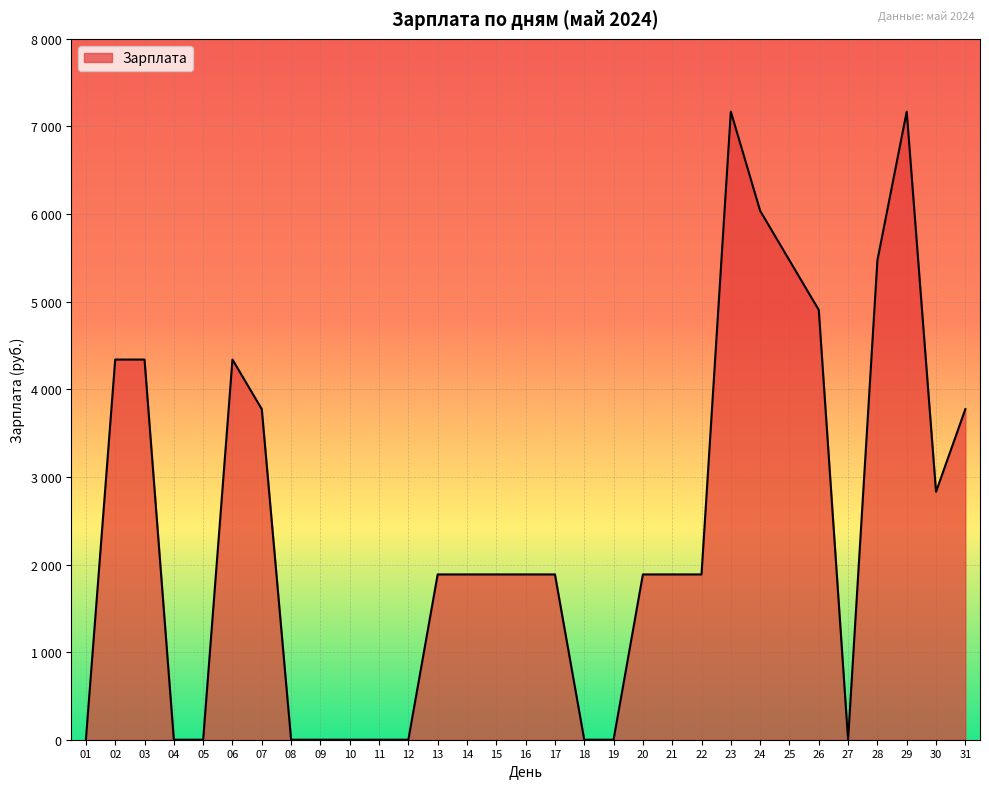

Reading left to right, what are all the values shown in this chart?

0.0	4339.6	4339.6	0.0	0.0	4339.6	3773.6	0.0	0.0	0.0	0.0	0.0	1886.8	1886.8	1886.8	1886.8	1886.8	0.0	0.0	1886.8	1886.8	1886.8	7169.8	6037.7	5471.7	4905.7	0.0	5471.7	7169.8	2830.2	3773.6